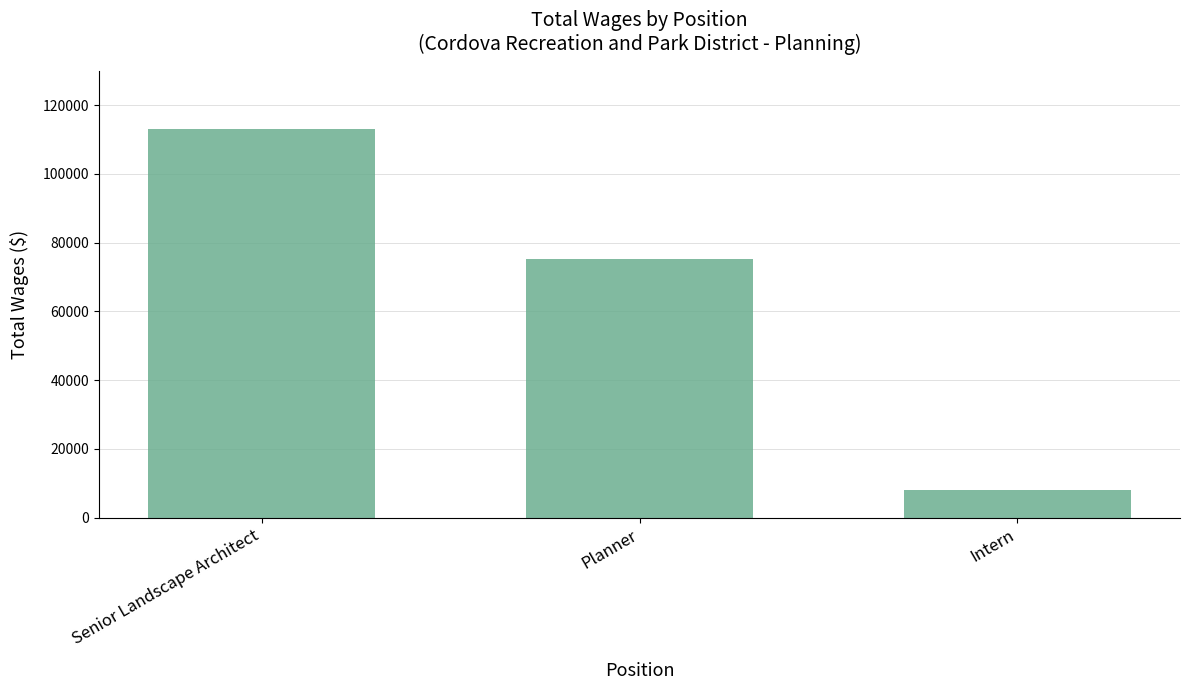

At which label does the data first exceed 75300?

Senior Landscape Architect